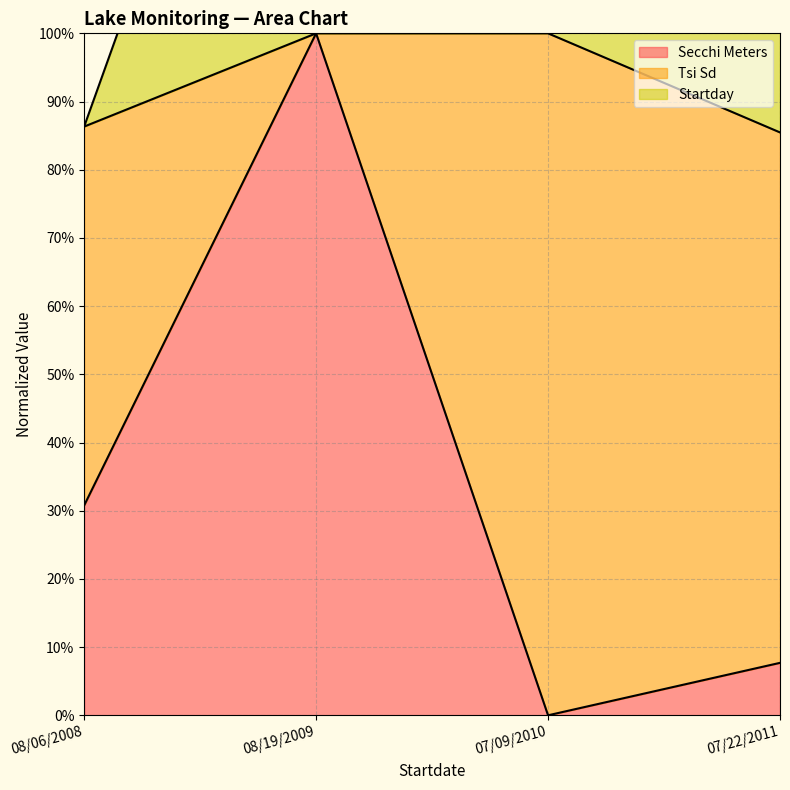

Is the value of Startday at 07/22/2011 greater than the value of Secchi Meters at 07/09/2010?

Yes